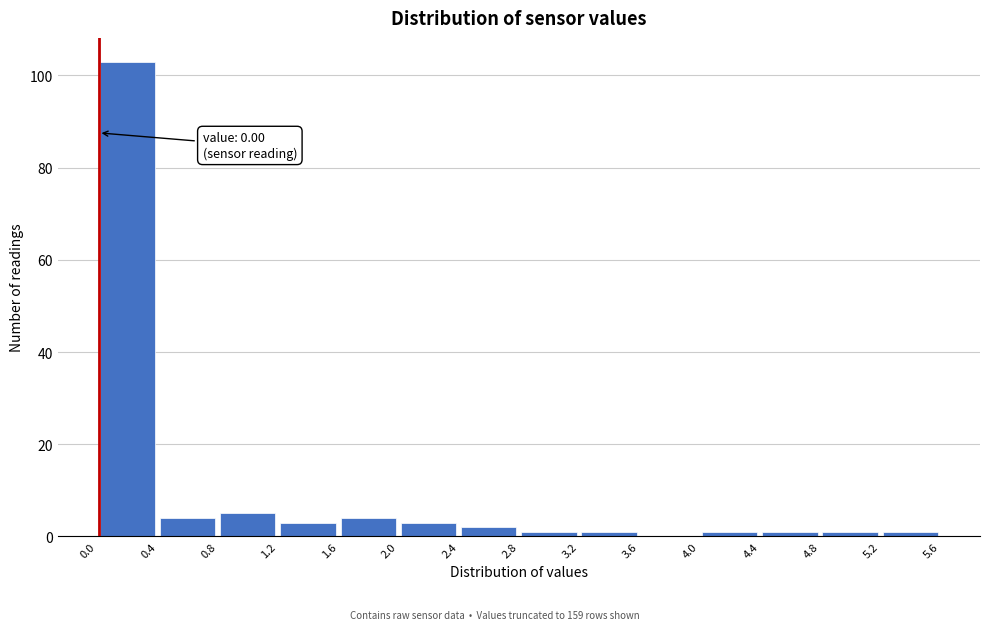

Over which range of the x-axis is the bar tallest?

0.0 to 0.4